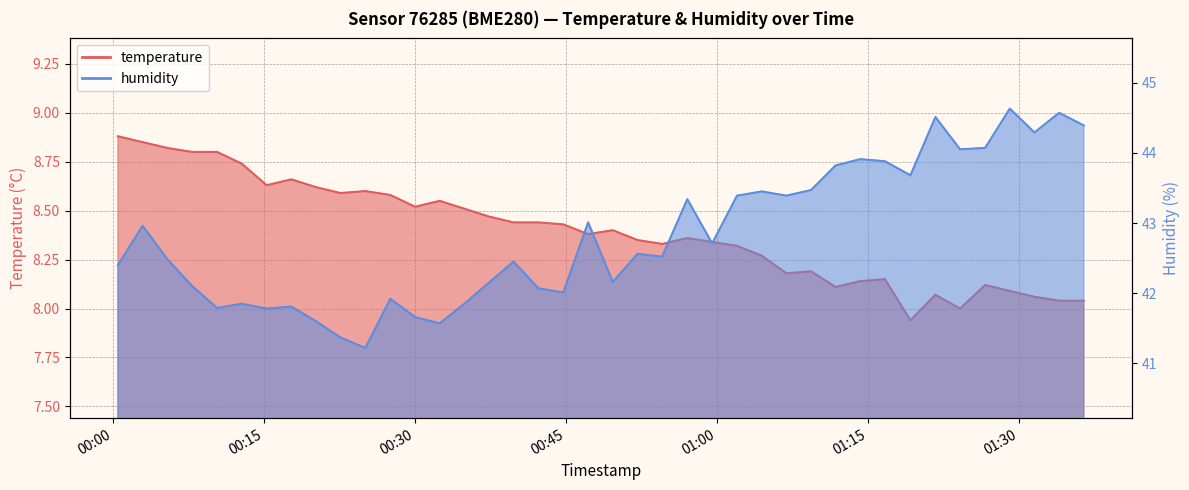

What is the difference between the second highest and minimum values in the temperature series?

0.9